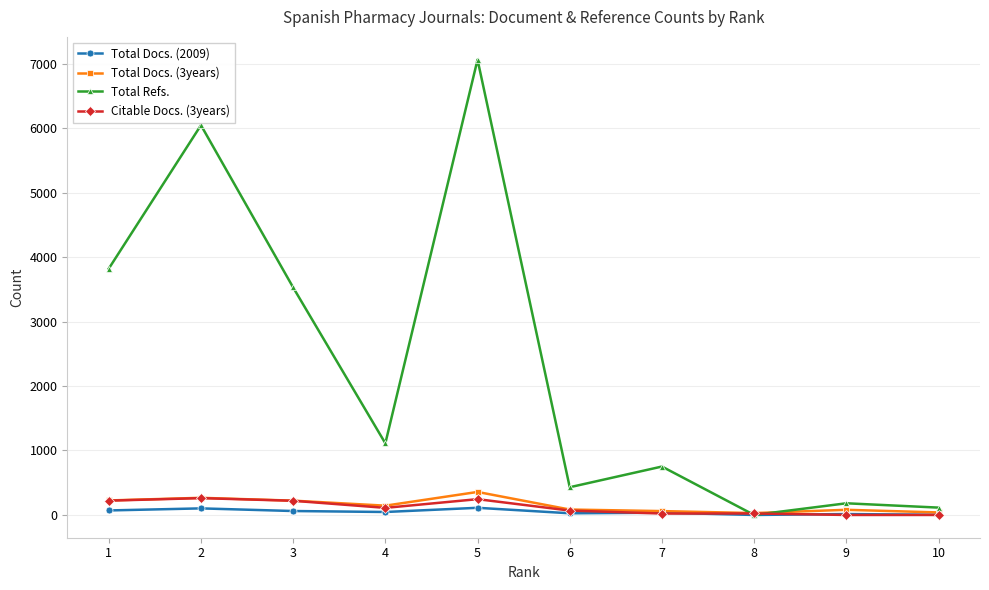

What is the sum of all Total Refs. values?

23046